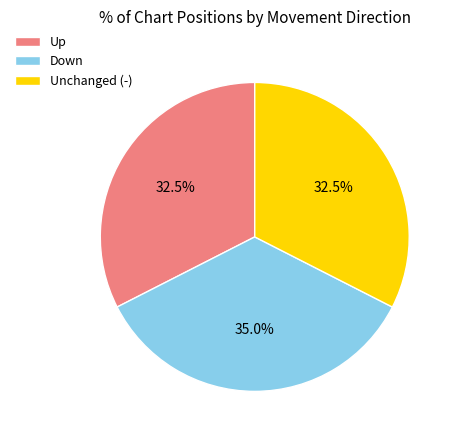

What percentage do Up and Down together represent?

67.5%